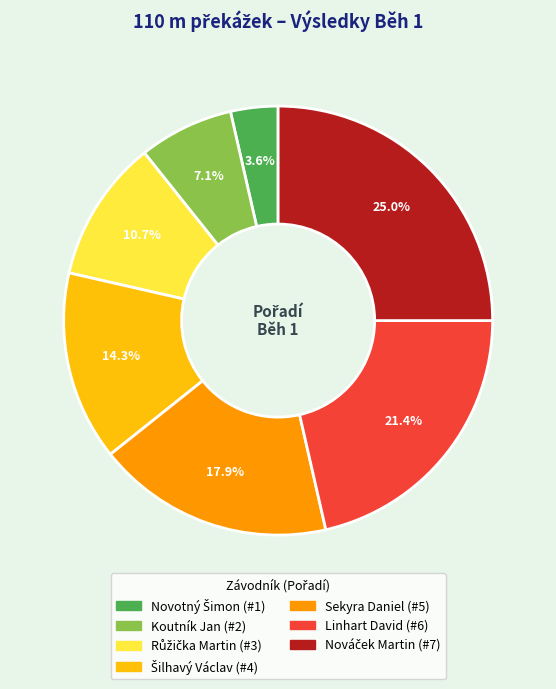

What is the total percentage of Koutník Jan and Sekyra Daniel?

25.0%